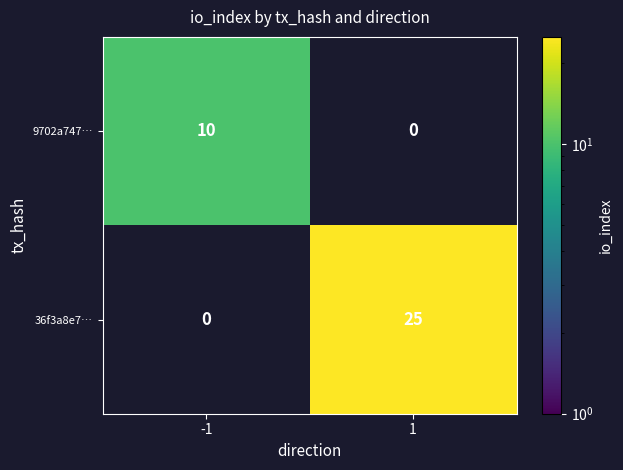

The value of 9702a747… at -1 is 10. True or false?

True